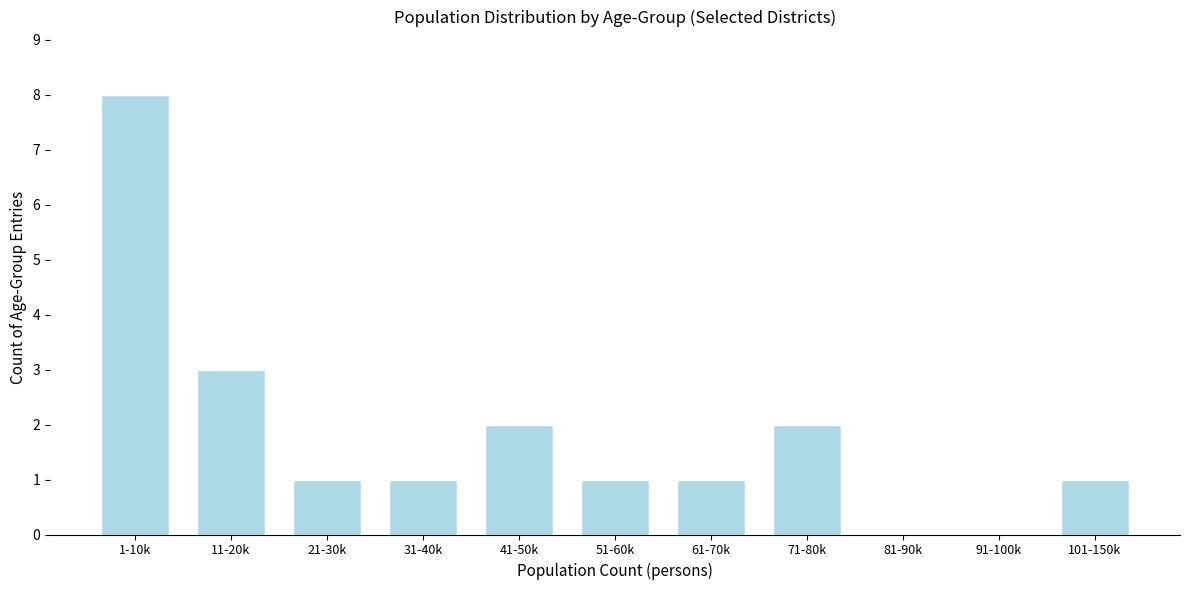

Which has a higher value, 81-90k or 1-10k?

1-10k